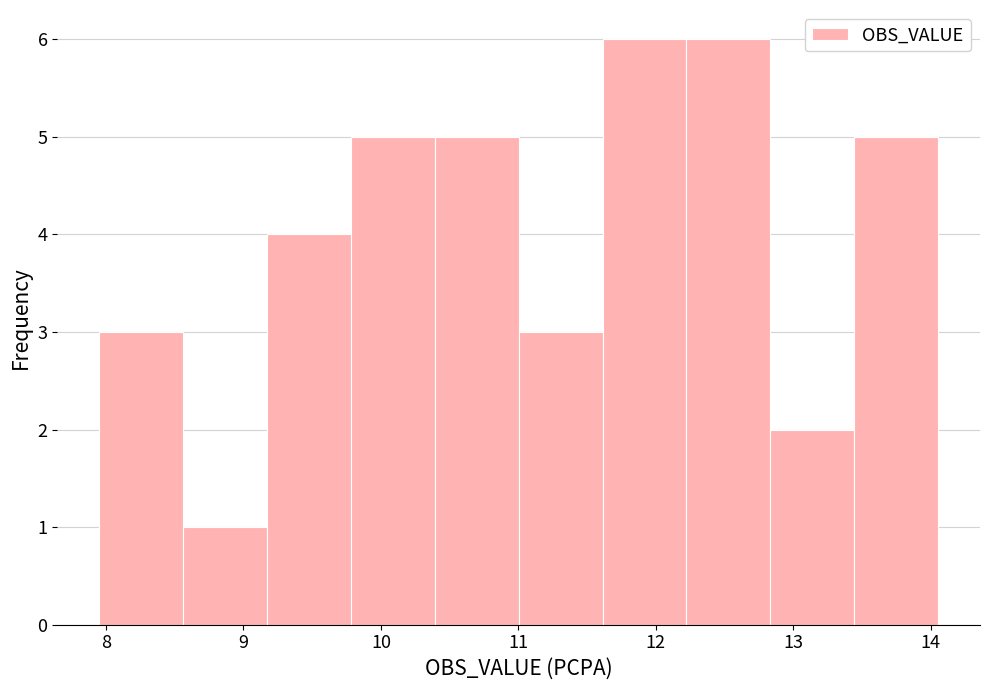

Reading left to right, transcribe this chart: for each bar, give the range it covers on the x-axis and its height. Neither the bar edges nor the heights are printed on the chart, so give them approximately, as read against the axes.

8.0 to 8.6: 3
8.6 to 9.2: 1
9.2 to 9.8: 4
9.8 to 10.4: 5
10.4 to 11.0: 5
11.0 to 11.6: 3
11.6 to 12.2: 6
12.2 to 12.8: 6
12.8 to 13.4: 2
13.4 to 14.1: 5